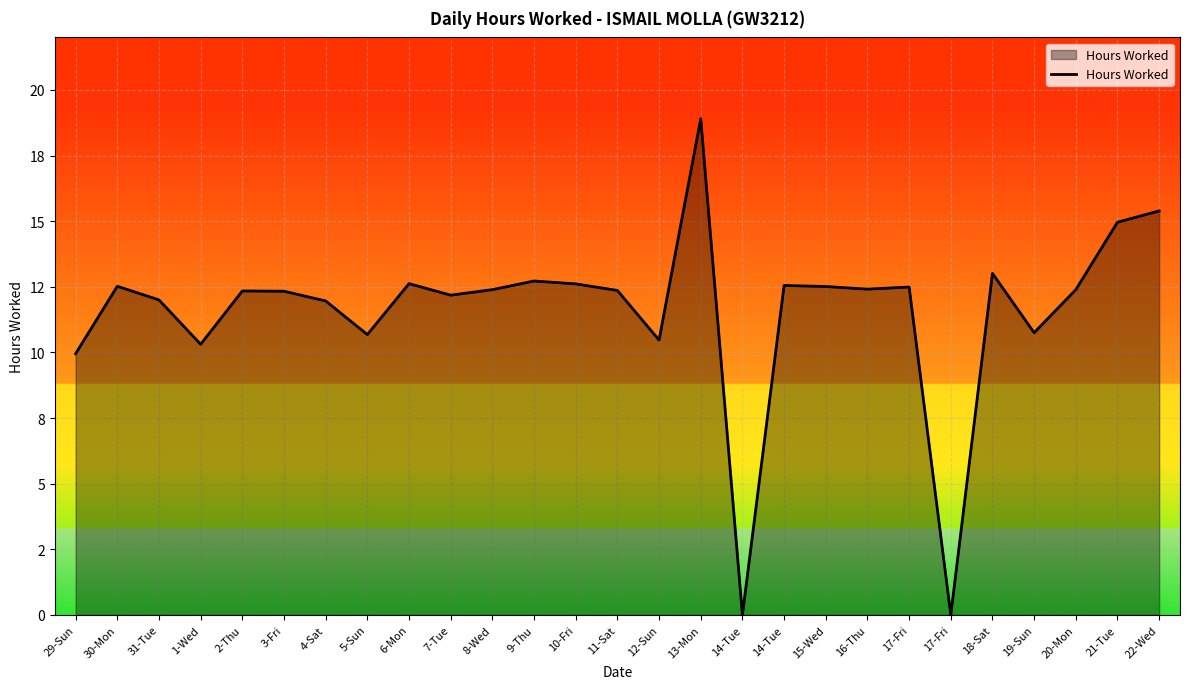

At which label does the data first exceed 12?

30-Mon